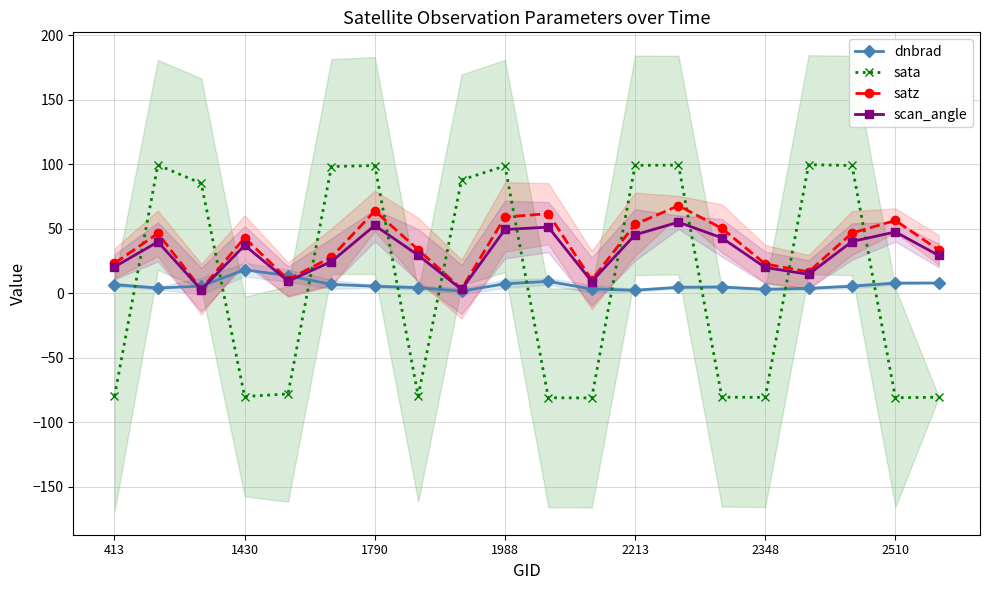

Is it true that scan_angle equals 16.1 at 2510?

False